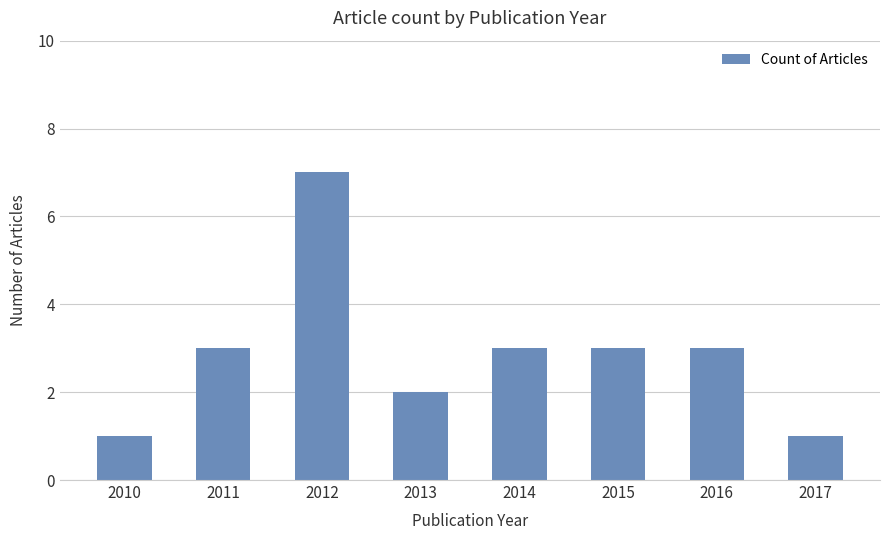

What is the value of the 2nd bar from the left?

3